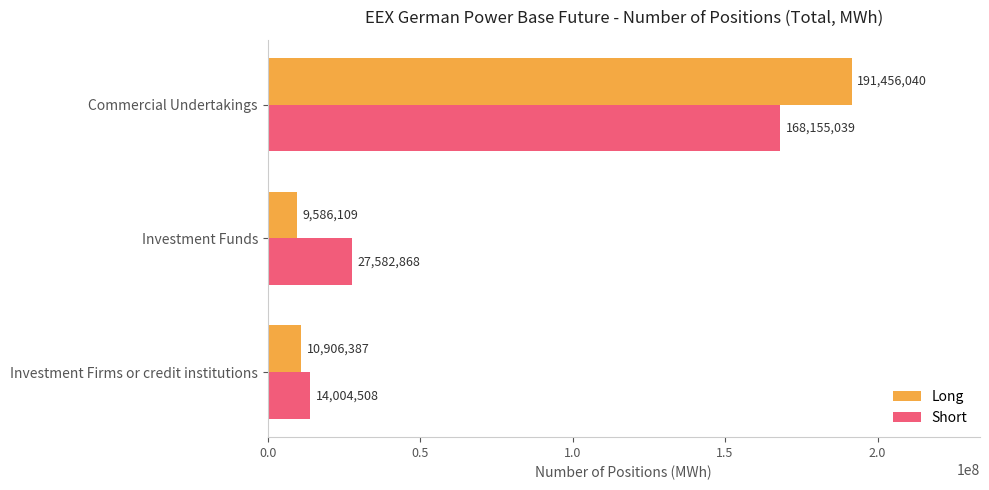

Rank the series by their average value, from highest to lowest.

Long, Short